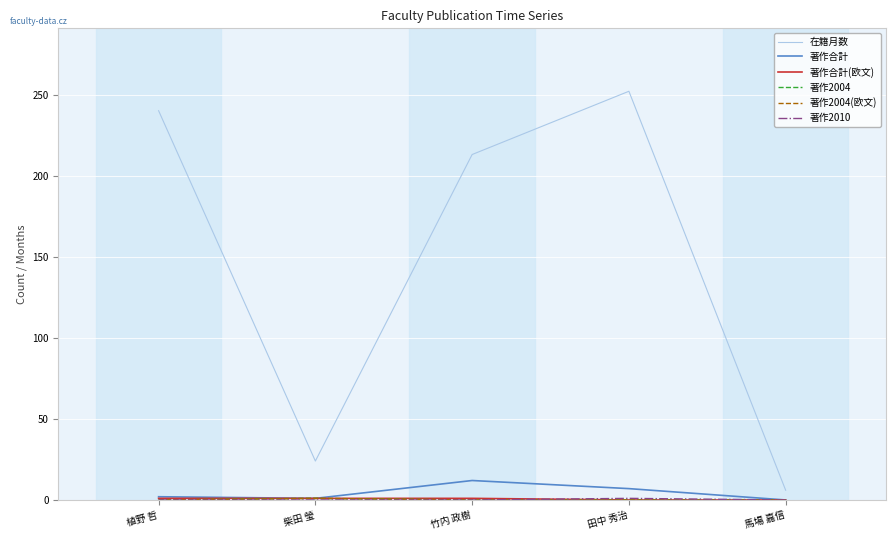

Does the chart display data point markers on the line(s)?

No